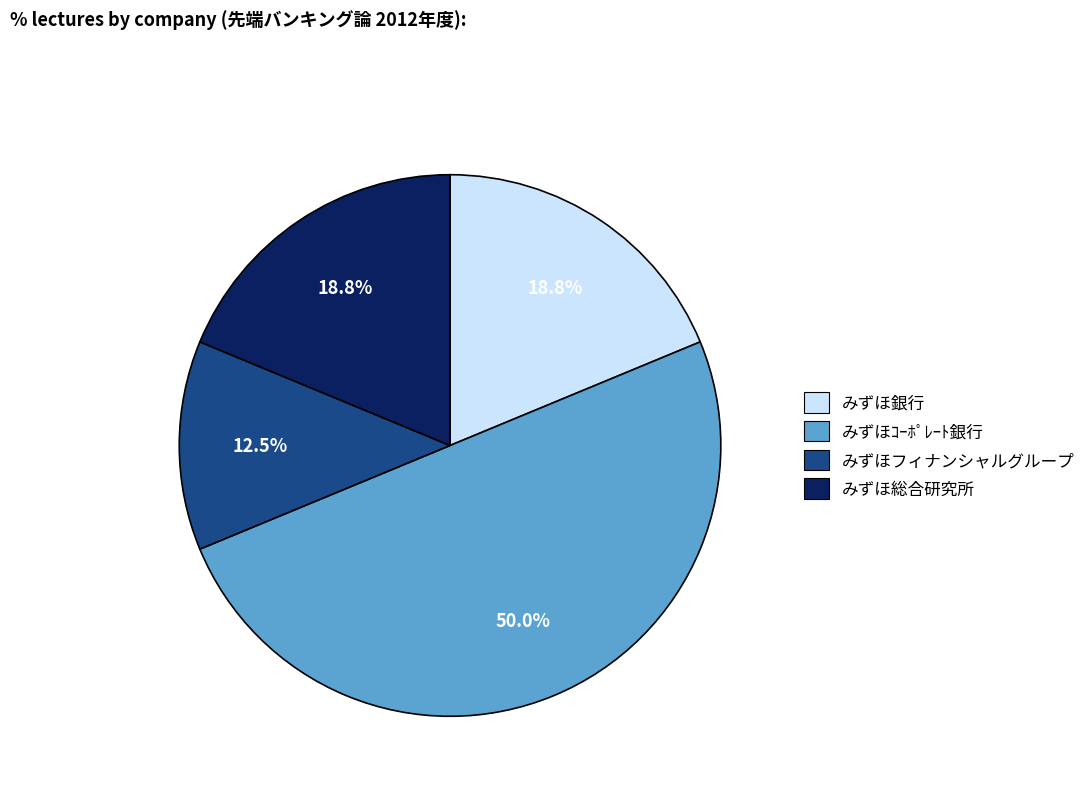

Do みずほ銀行 and みずほｺｰﾎﾟﾚｰﾄ銀行 together represent more than half of the pie?

Yes